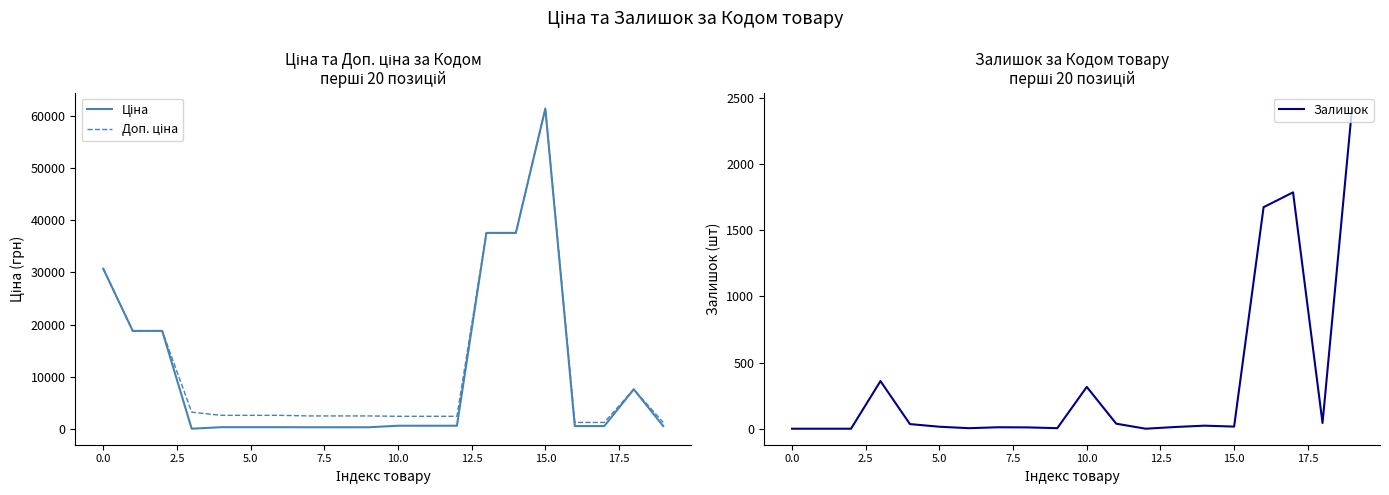

True or false: Залишок has more than 1 points higher than both neighbors.

True